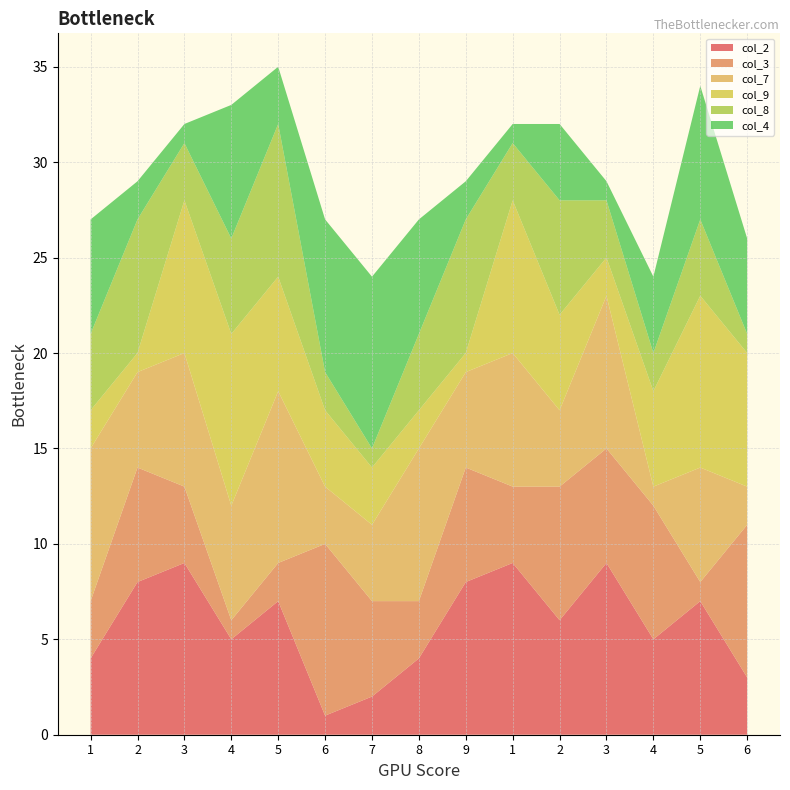

Reading right to left, extract all data points from this chart.

col_2: 6=3	5=7	4=5	3=9	2=6	1=9	9=8	8=4	7=2	6=1	5=7	4=5	3=9	2=8	1=4
col_3: 6=8	5=1	4=7	3=6	2=7	1=4	9=6	8=3	7=5	6=9	5=2	4=1	3=4	2=6	1=3
col_7: 6=2	5=6	4=1	3=8	2=4	1=7	9=5	8=8	7=4	6=3	5=9	4=6	3=7	2=5	1=8
col_9: 6=7	5=9	4=5	3=2	2=5	1=8	9=1	8=2	7=3	6=4	5=6	4=9	3=8	2=1	1=2
col_8: 6=1	5=4	4=2	3=3	2=6	1=3	9=7	8=4	7=1	6=2	5=8	4=5	3=3	2=7	1=4
col_4: 6=5	5=7	4=4	3=1	2=4	1=1	9=2	8=6	7=9	6=8	5=3	4=7	3=1	2=2	1=6